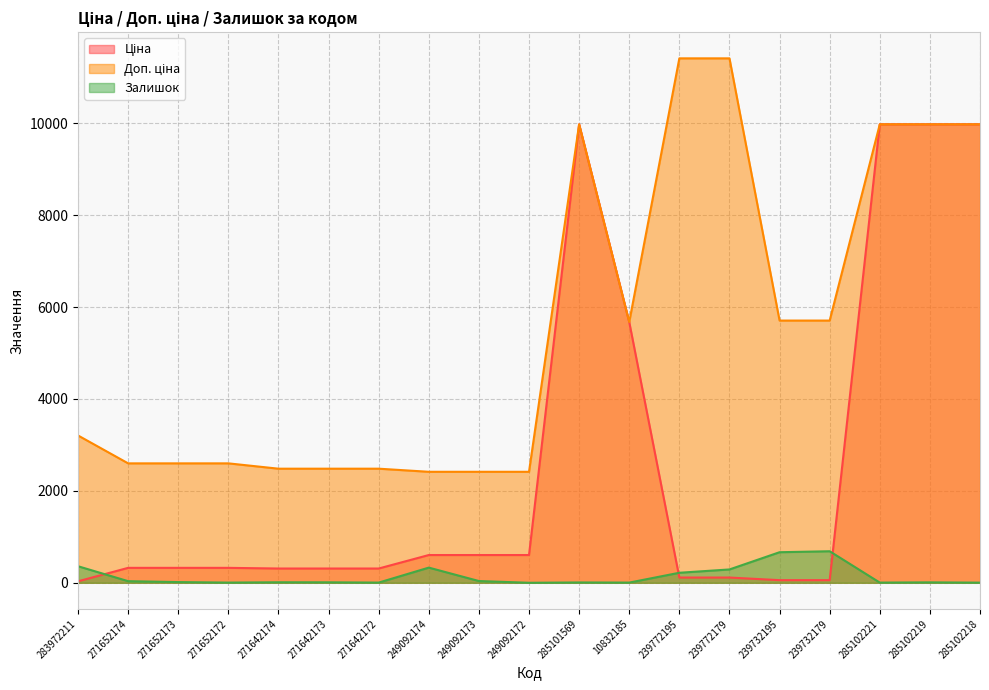

What is the difference between the highest and lowest values at 285102218?

9972.0